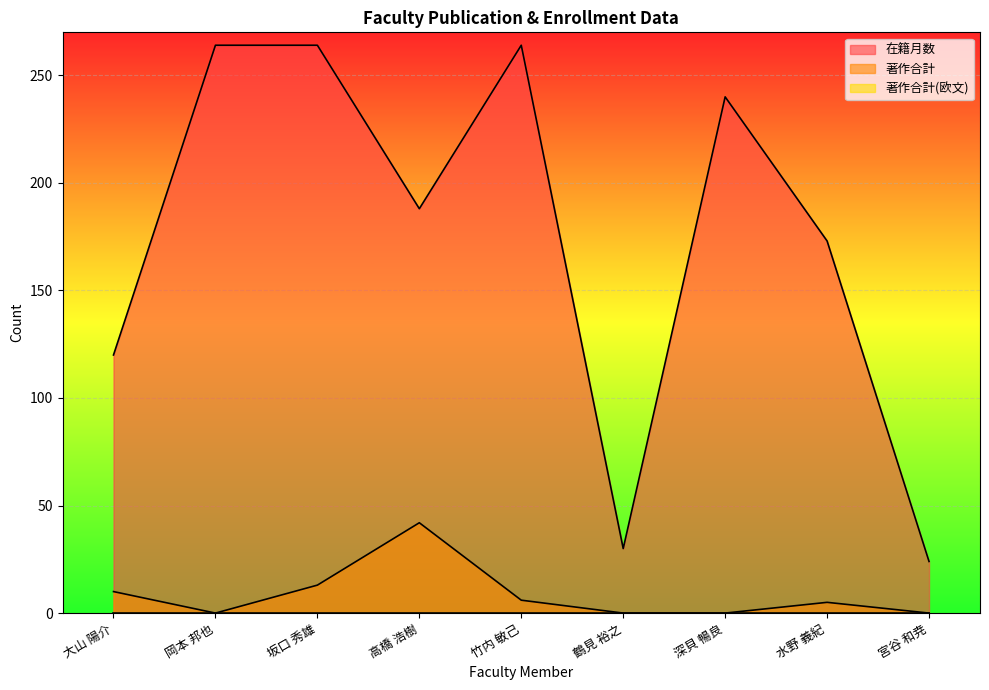

At how many categories does at least one series exceed 236?

4